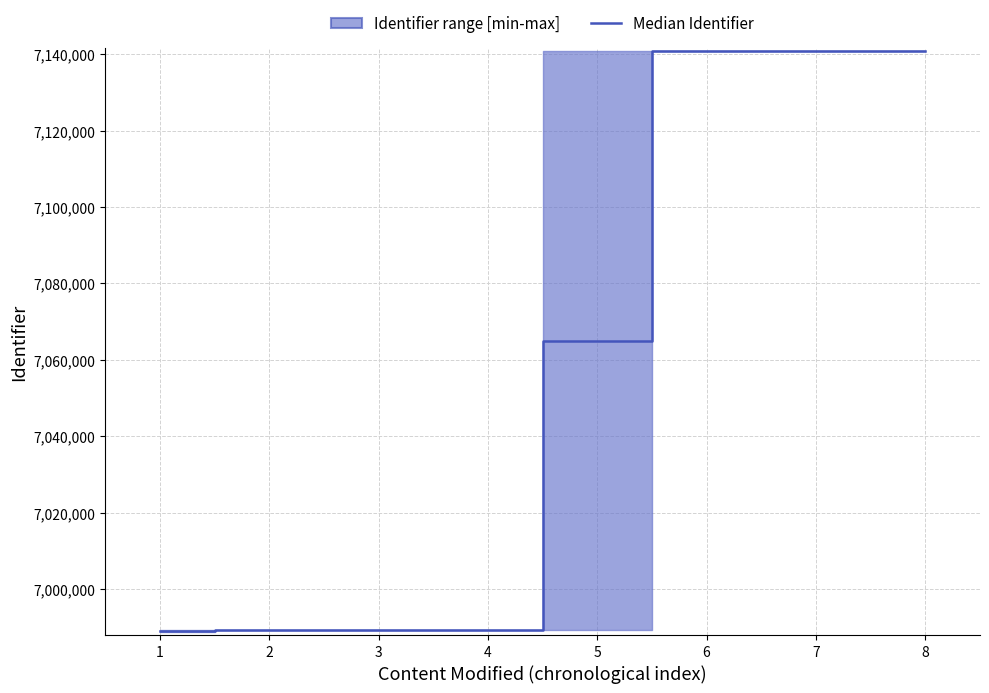

What is the difference between the maximum and second lowest values?

151413